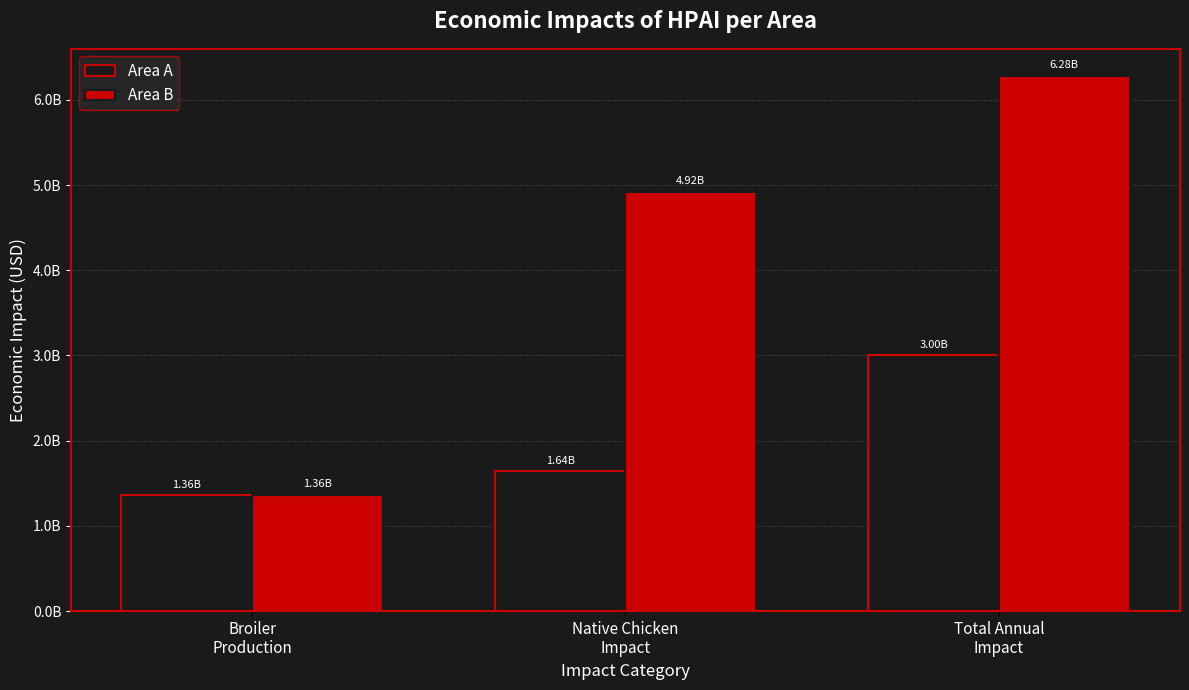

What position from the left is Native Chicken
Impact?

2